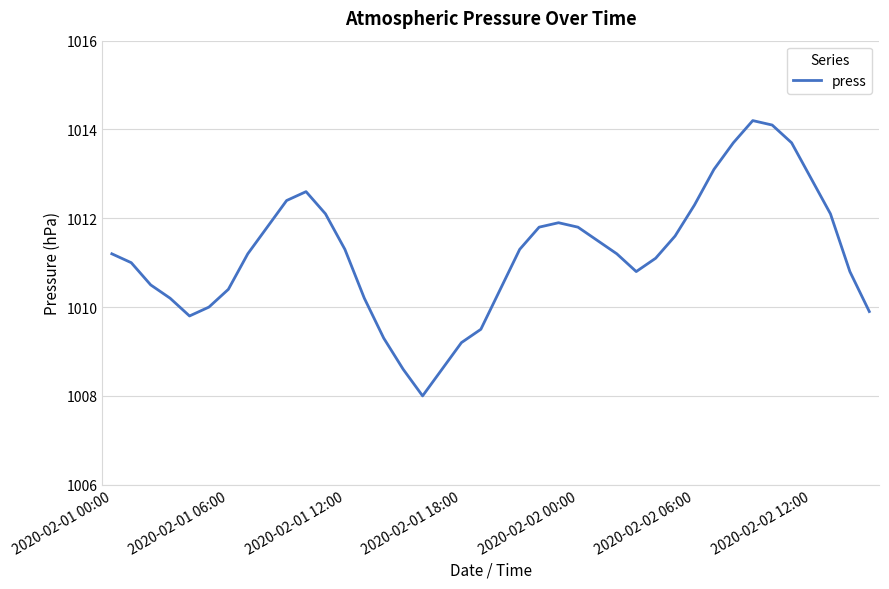

Reading left to right, extract all data points from this chart.

1011.2	1011.0	1010.5	1010.2	1009.8	1010.0	1010.4	1011.2	1011.8	1012.4	1012.6	1012.1	1011.3	1010.2	1009.3	1008.6	1008.0	1008.6	1009.2	1009.5	1010.4	1011.3	1011.8	1011.9	1011.8	1011.5	1011.2	1010.8	1011.1	1011.6	1012.3	1013.1	1013.7	1014.2	1014.1	1013.7	1012.9	1012.1	1010.8	1009.9